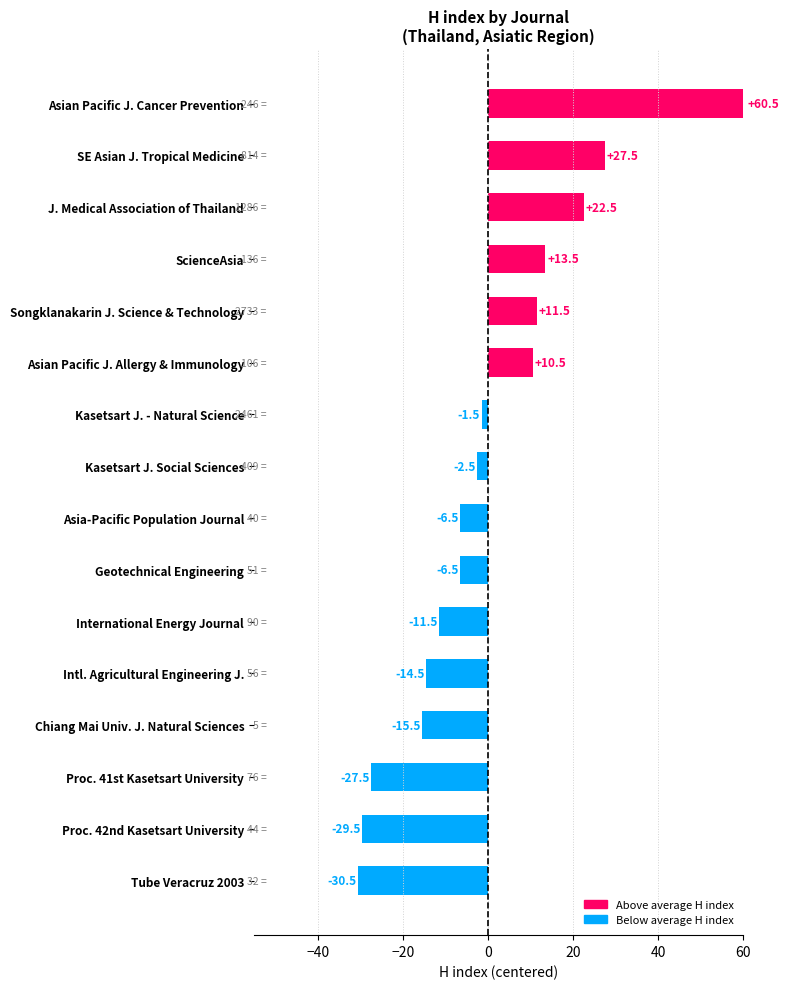

How many values exceed -2?

7